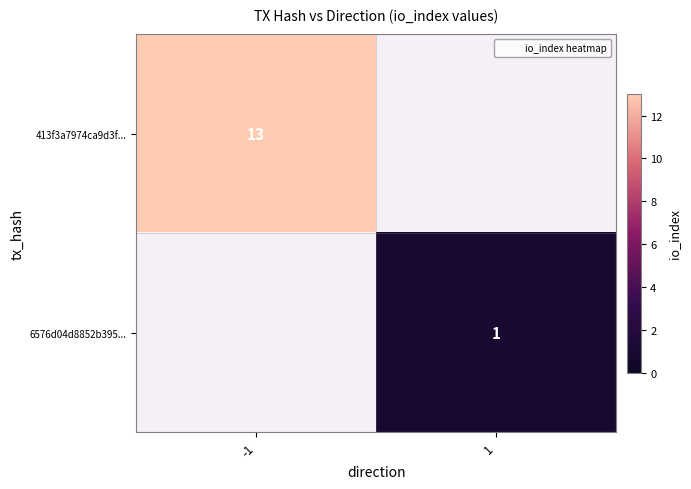

The value of 6576d04d8852b395... at 1 is 0. True or false?

False